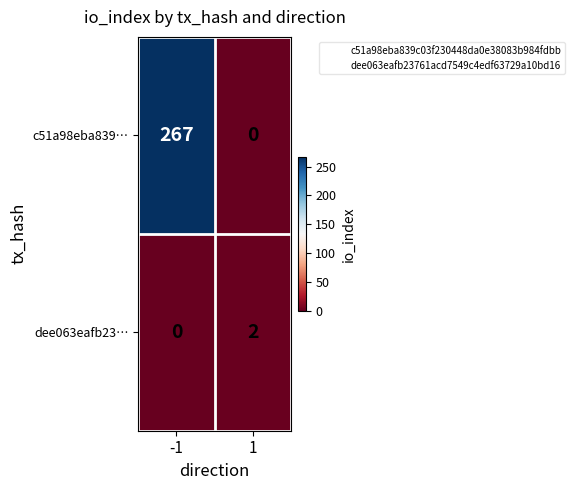

At which category is the sum across all series the highest?

-1